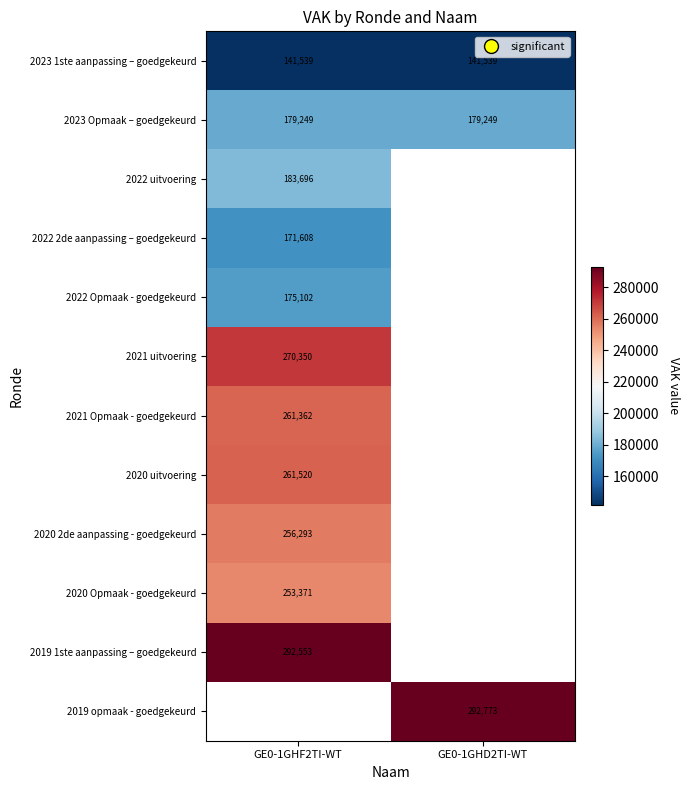

At which label does 2020 uitvoering reach its minimum?

GE0-1GHF2TI-WT